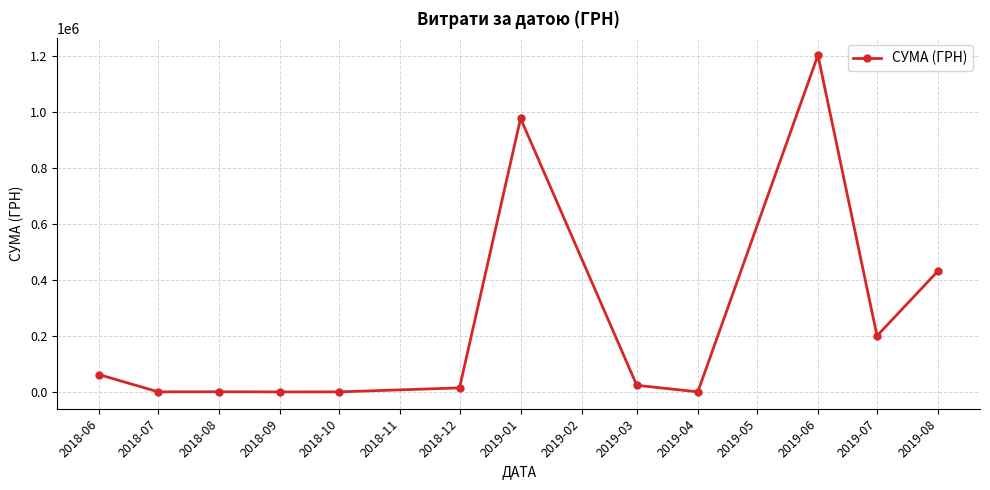

What is the difference between the maximum and minimum values?

1203188.9